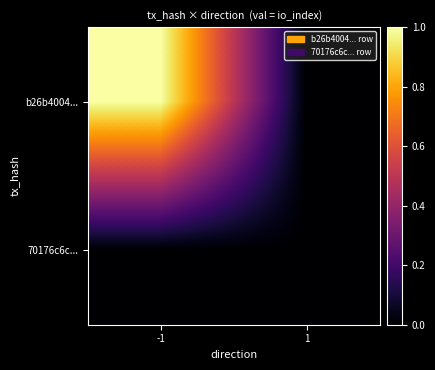

At how many categories does at least one series exceed 0?

1